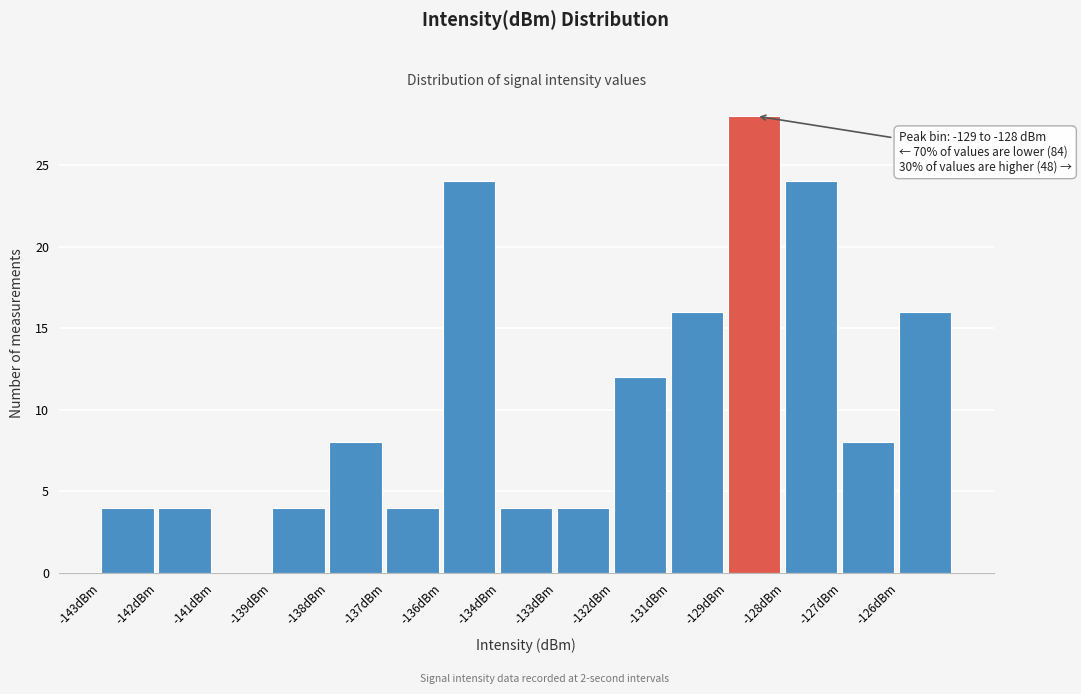

Reading left to right, extract all data points from this chart.

-143dBm=4	-142dBm=4	-141dBm=0	-139dBm=4	-138dBm=8	-137dBm=4	-136dBm=24	-134dBm=4	-133dBm=4	-132dBm=12	-131dBm=16	-129dBm=28	-128dBm=24	-127dBm=8	-126dBm=16